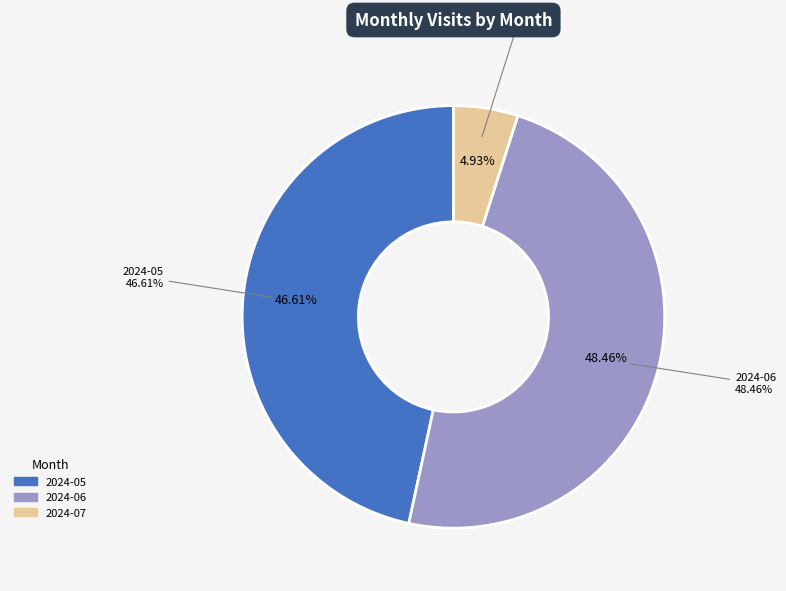

Is 2024-05 the majority of the pie?

No